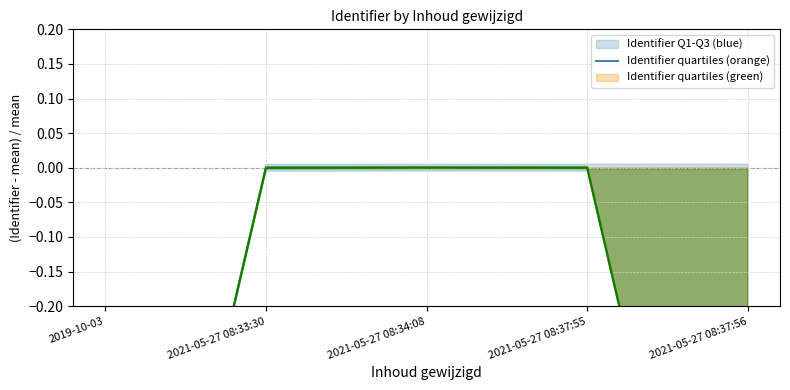

Reading right to left, extract all data points from this chart.

Identifier quartiles (blue): -1.0	-0.0	0.0	-0.0	-1.0
Identifier mid (orange): -1.0	-0.0	0.0	-0.0	-1.0
Identifier mid (green): -1.0	-0.0	0.0	-0.0	-1.0